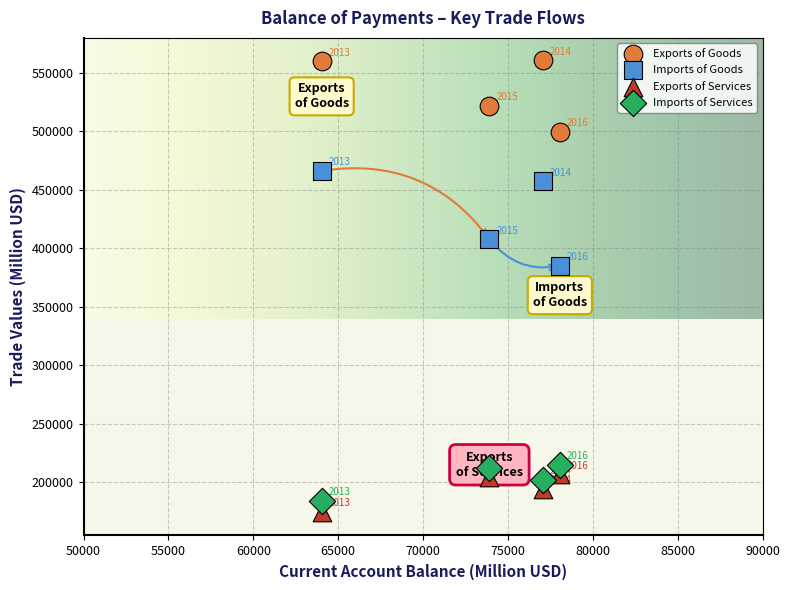

In the Imports of Services series, what Y value is closest to 199480?

201994.2